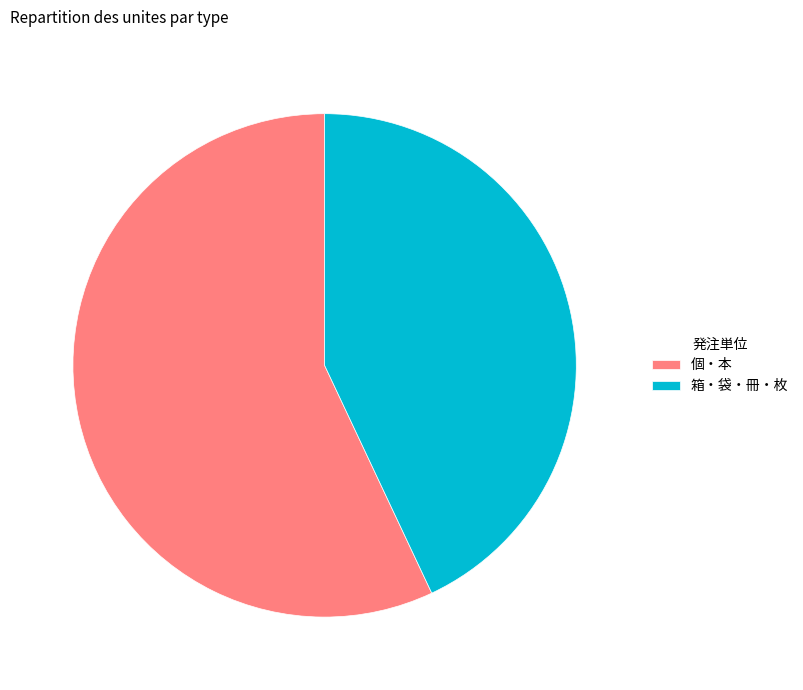

Which slice represents more than half of the pie?

個・本